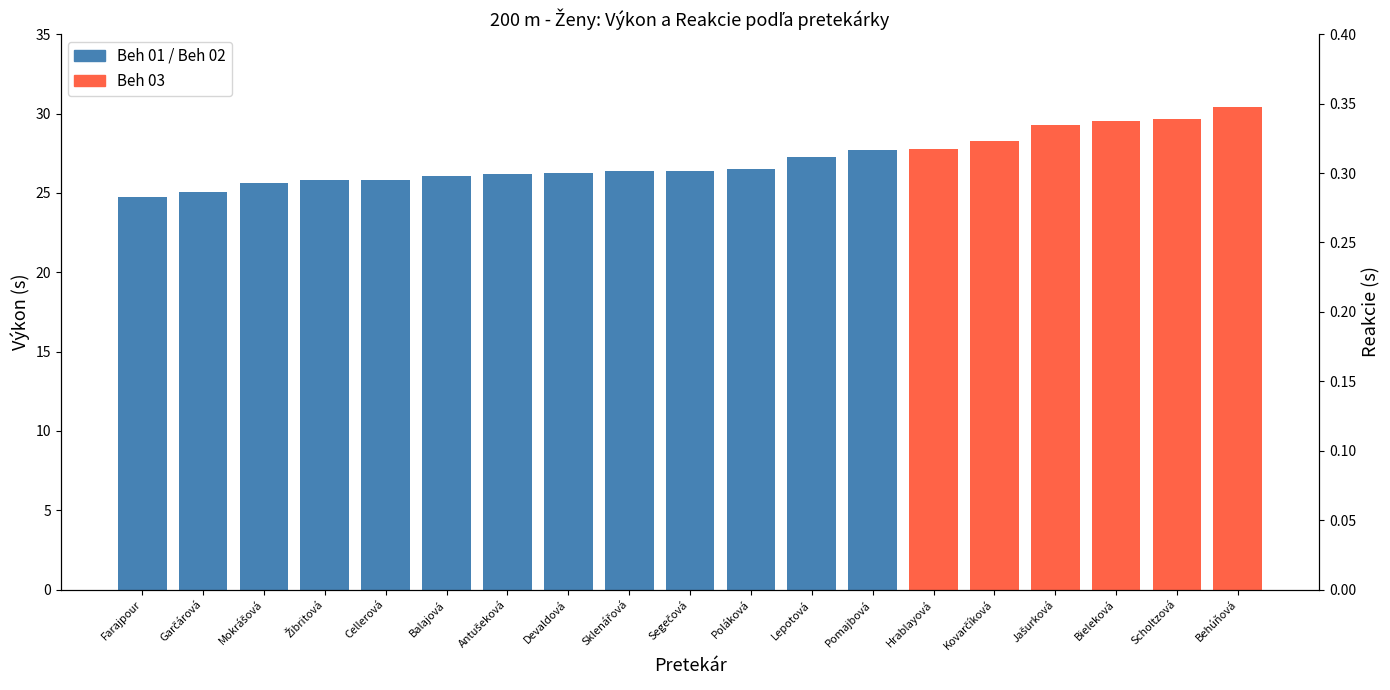

At which label does Výkon (s) first exceed 26?

Balajová